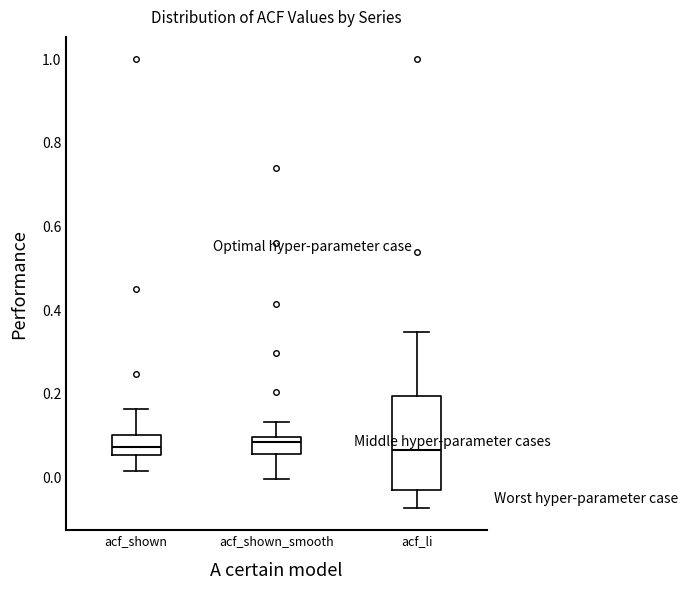

Reading left to right, read every box against the y-axis: the position of its median line, the range the box covers, and the ends of its whiskers. The values are not printed on the chart, so give them approximately, as read against the axis.

acf_shown: median 0.08, box 0.06 to 0.10, whiskers 0.02 to 0.16
acf_shown_smooth: median 0.08, box 0.06 to 0.10, whiskers 0.00 to 0.14
acf_li: median 0.06, box -0.04 to 0.20, whiskers -0.08 to 0.34